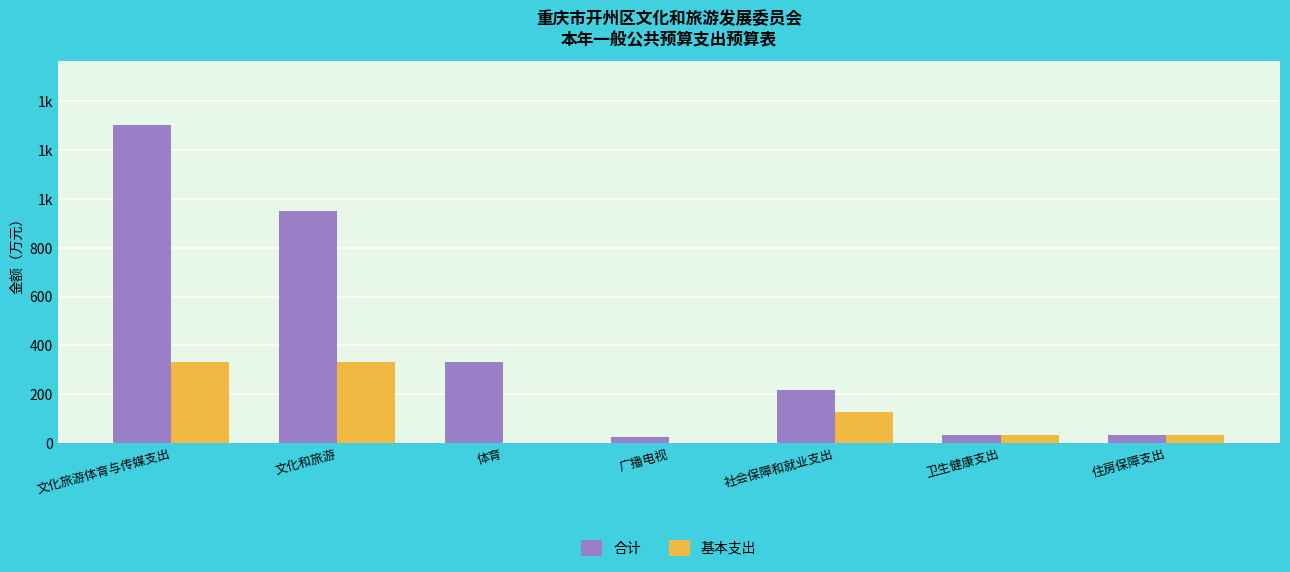

Is the value of 合计 at 体育 greater than the value of 基本支出 at 体育?

Yes